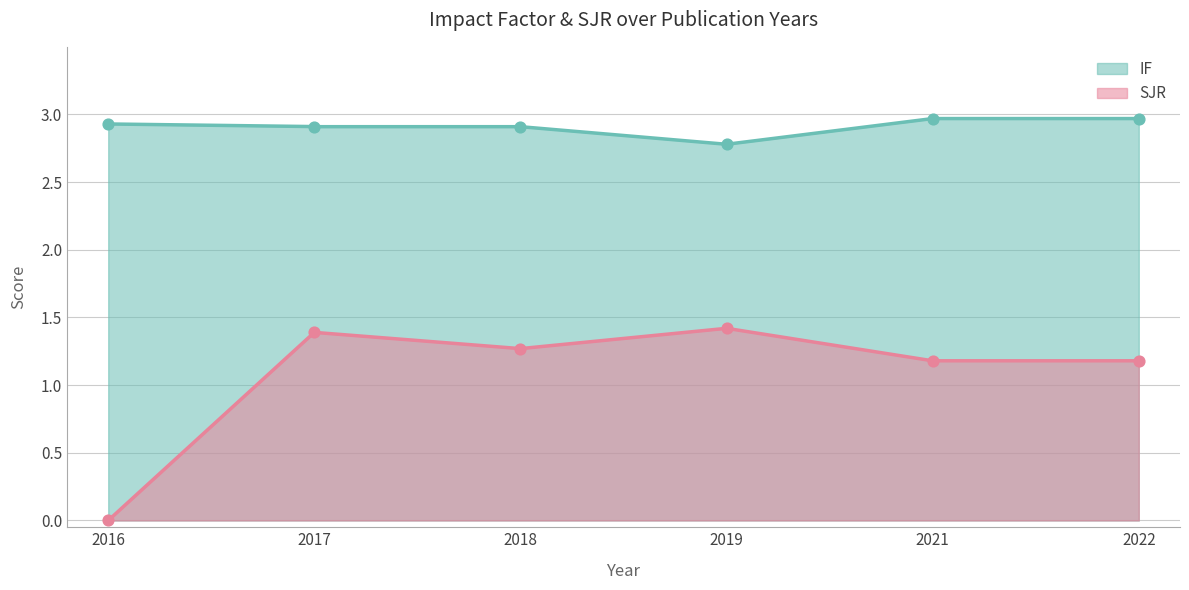

At which category is the sum across all series the highest?

2017